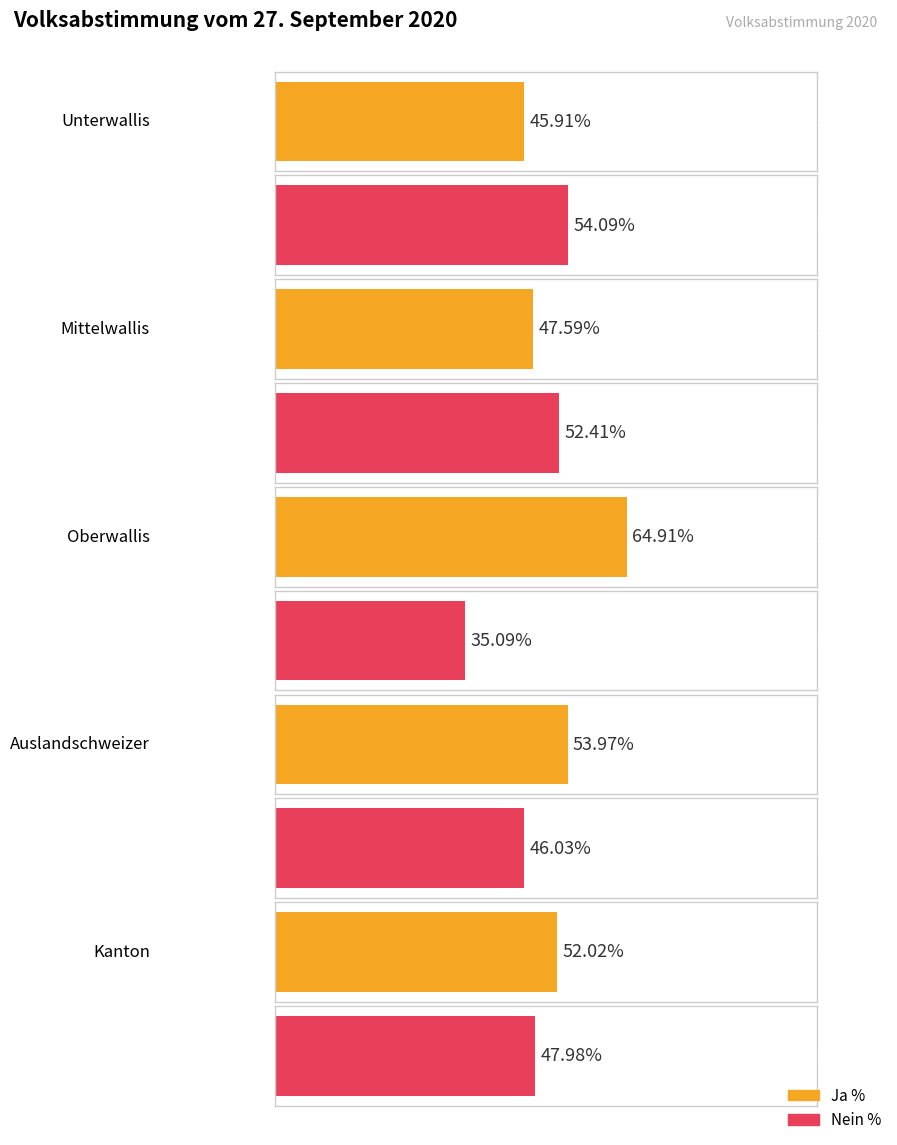

Between Mittelwallis and Auslandschweizer, which series saw the biggest shift?

Ja %